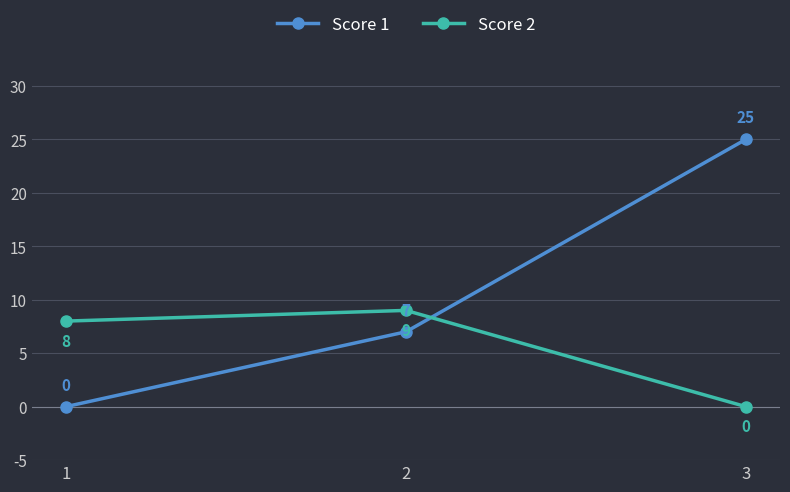

What is the total value across all series at 1?

8